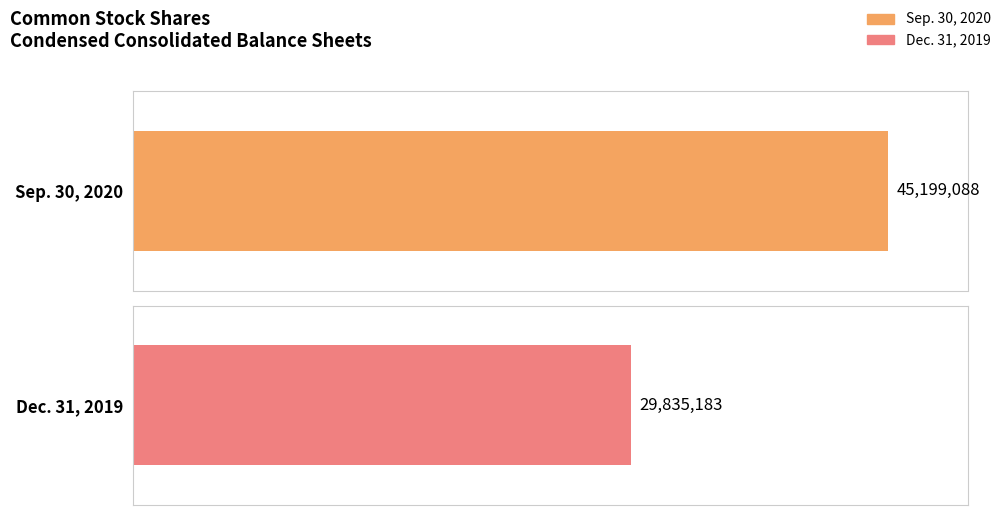

Which series has the widest spread of values?

Sep. 30, 2020